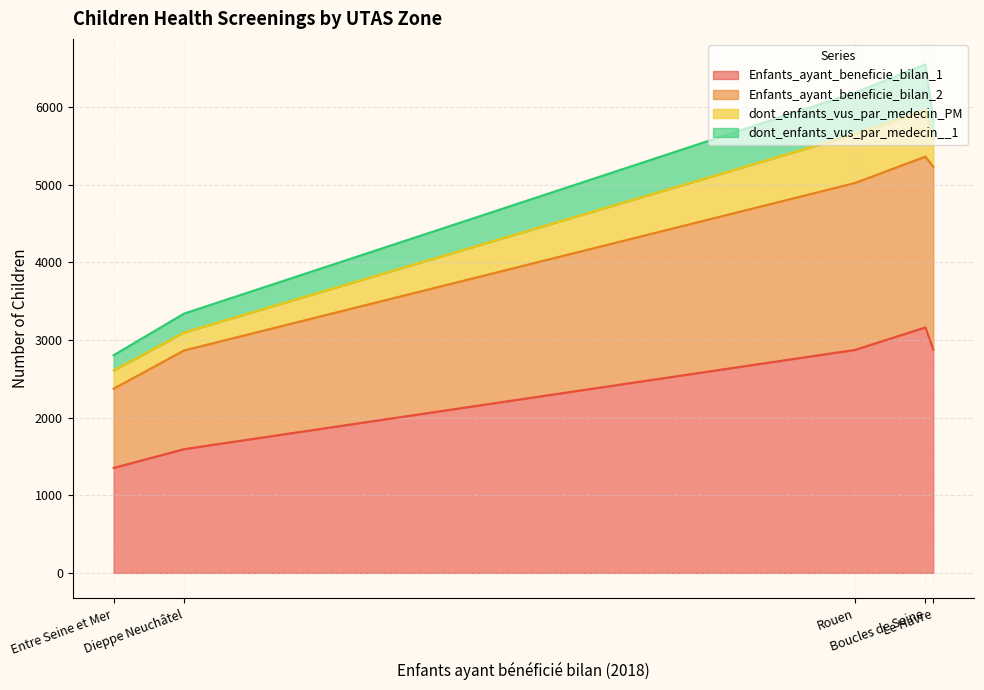

How many data points in dont_enfants_vus_par_medecin__1 are less than 263?

2